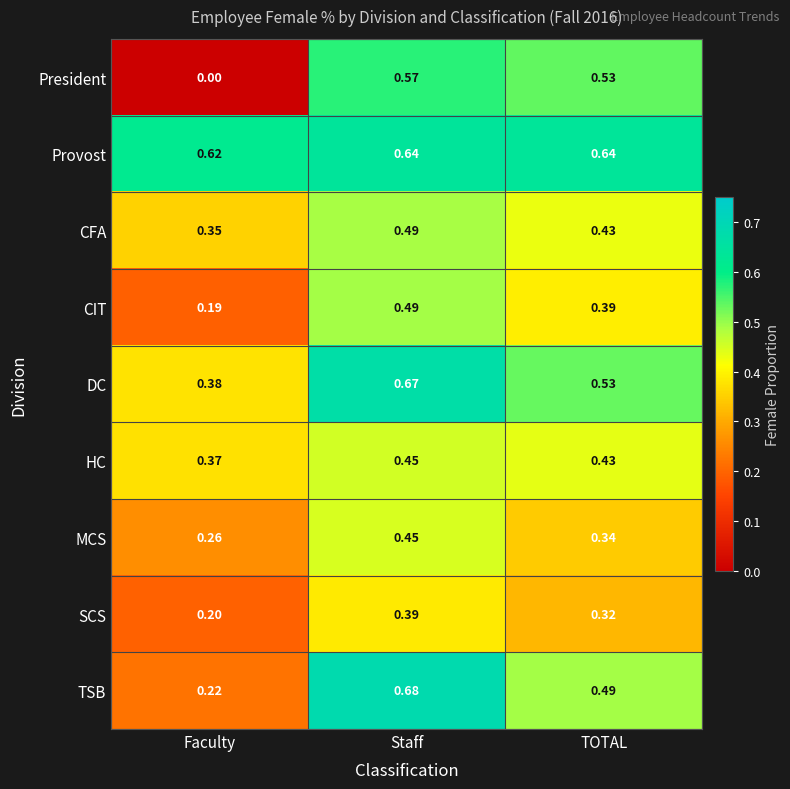

Where is CFA nearest to the value 0?

Faculty